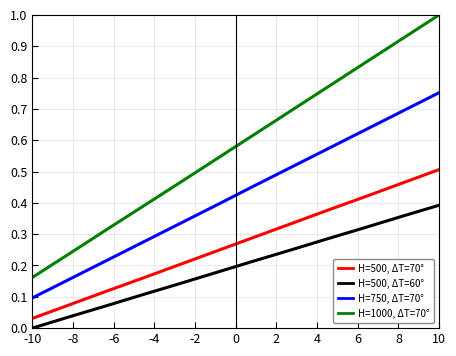

How many lines are shown in the chart?

4